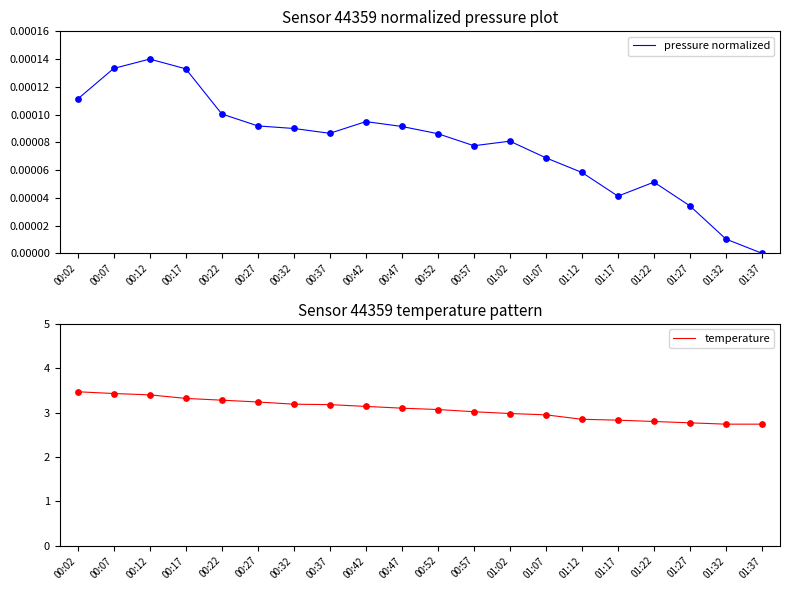

Which series has the largest total across all categories?

temperature